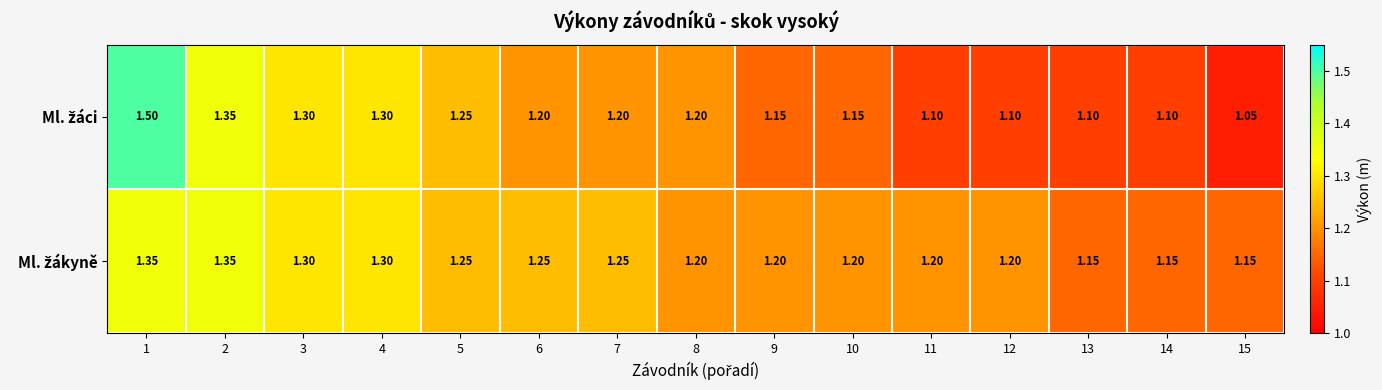

Rank the series by their maximum value, from highest to lowest.

Ml. žáci, Ml. žákyně